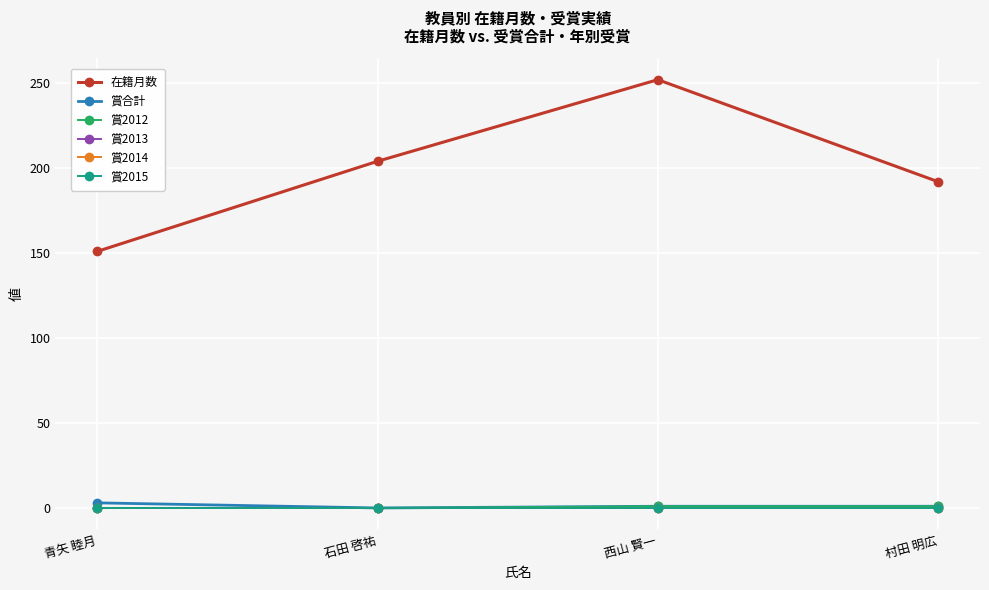

True or false: 賞合計 and 賞2014 cross at least once.

False